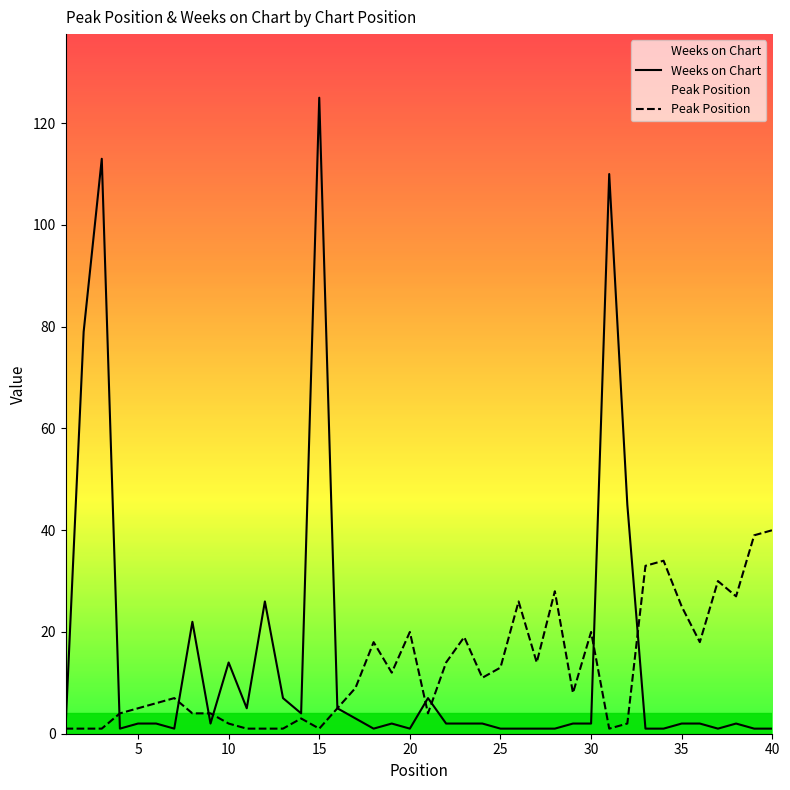

How many interior local valleys does the Weeks on Chart series have?

8